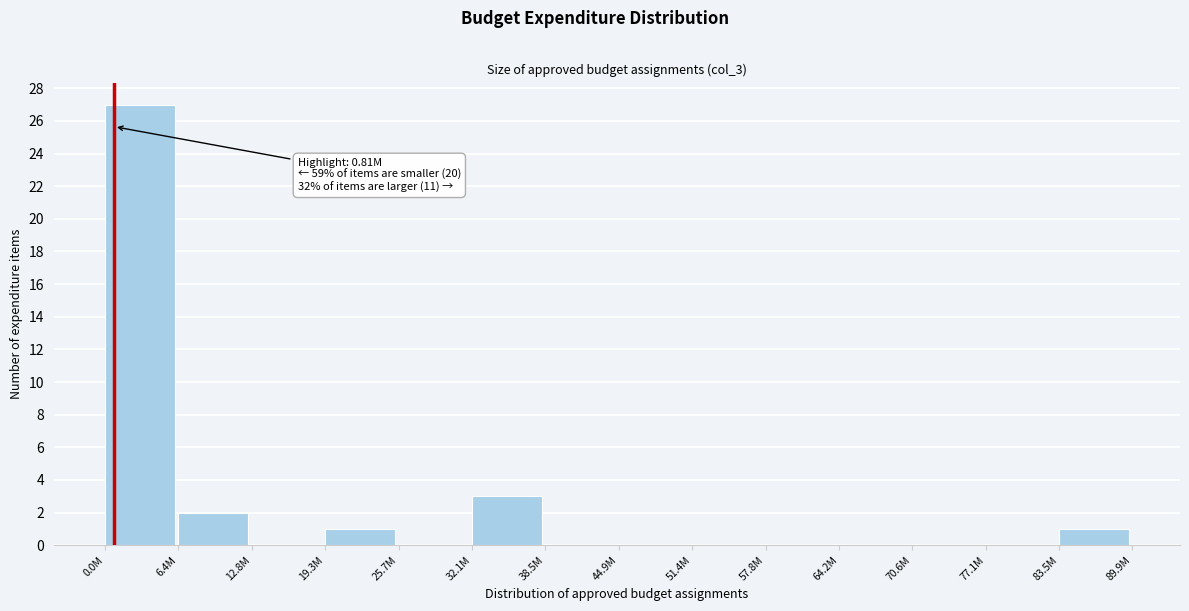

Reading right to left, transcribe all the data shown in this chart.

83.5M=1	77.1M=0	70.6M=0	64.2M=0	57.8M=0	51.4M=0	44.9M=0	38.5M=0	32.1M=3	25.7M=0	19.3M=1	12.8M=0	6.4M=2	0.0M=27